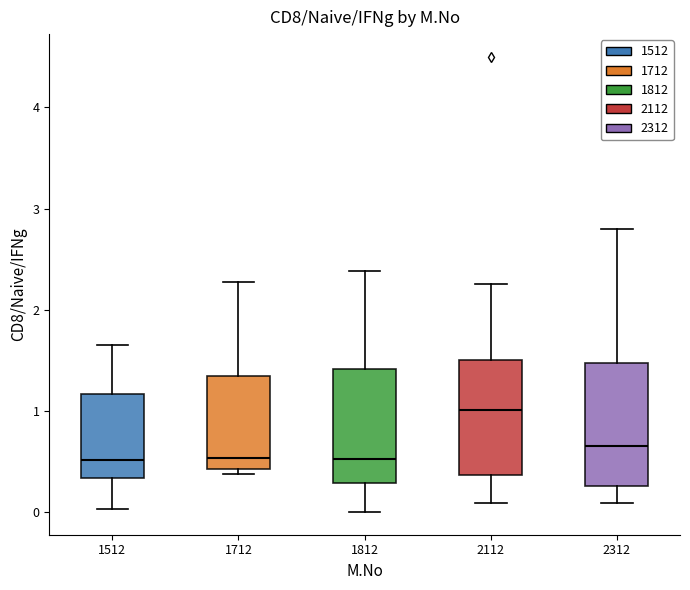

Which box has the highest median line?

2112